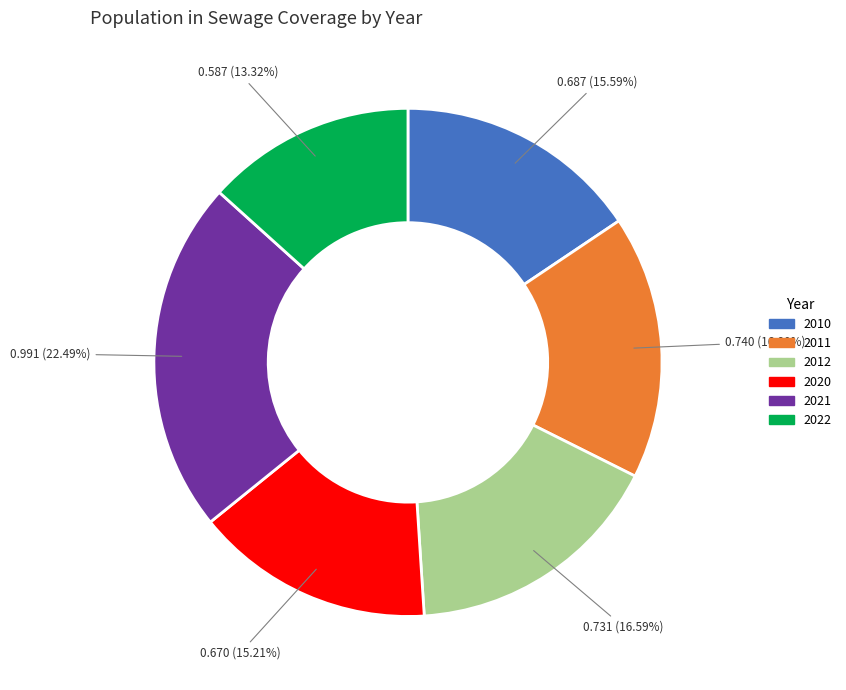

Count the number of slices in the pie.

6